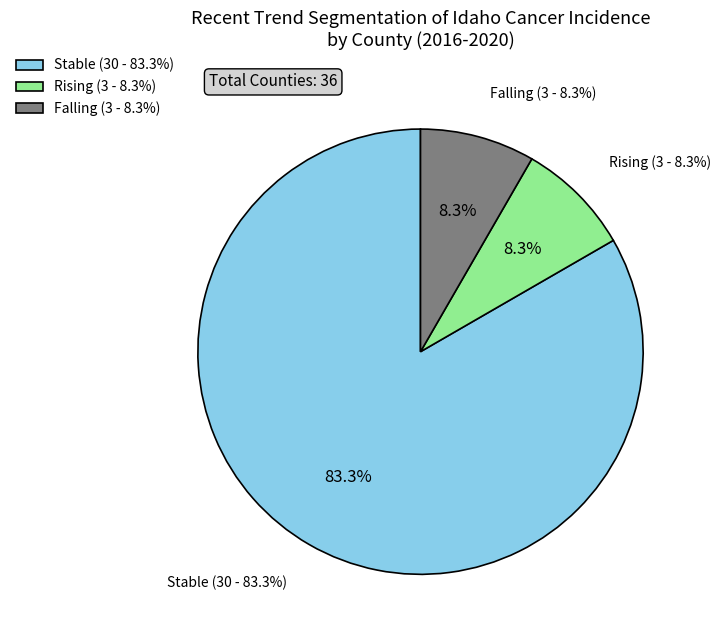

Count the number of slices in the pie.

3